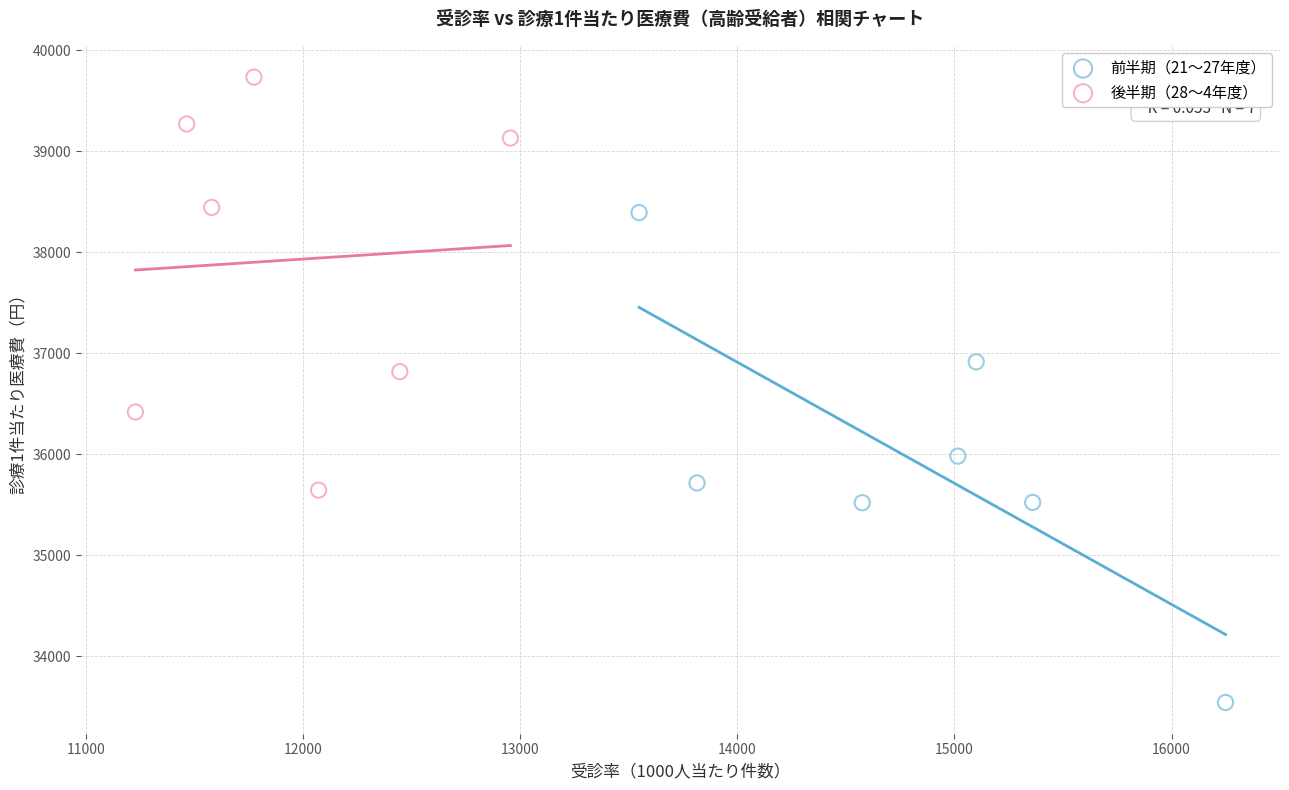

Which series has the largest Y range (max minus min)?

前半期（21〜27年度）